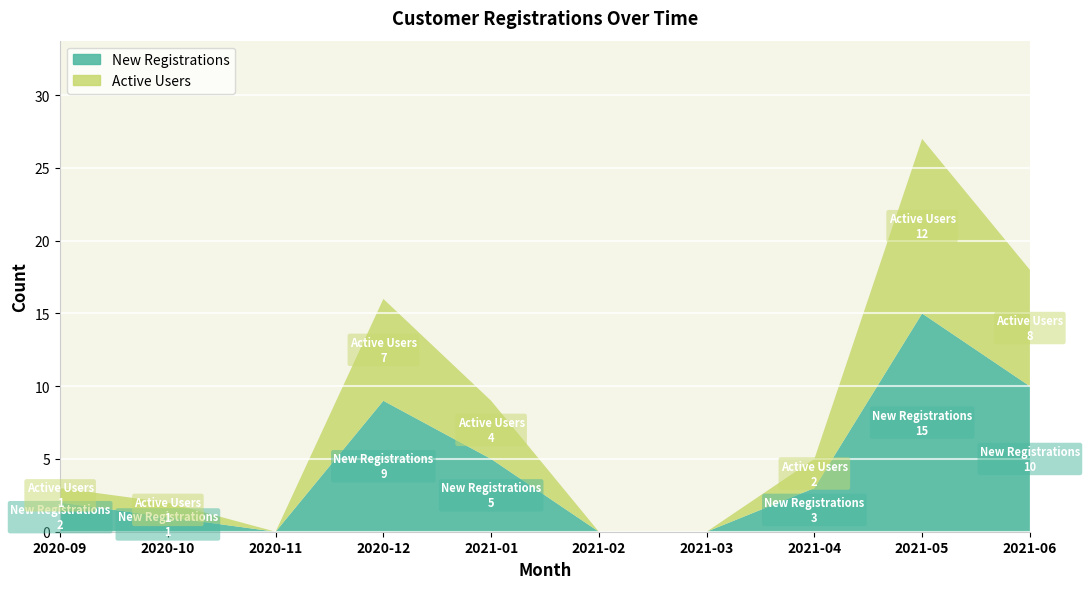

Reading right to left, list all the values displayed in this chart.

New Registrations: 2021-06=10	2021-05=15	2021-04=3	2021-03=0	2021-02=0	2021-01=5	2020-12=9	2020-11=0	2020-10=1	2020-09=2
Active Users: 2021-06=8	2021-05=12	2021-04=2	2021-03=0	2021-02=0	2021-01=4	2020-12=7	2020-11=0	2020-10=1	2020-09=1